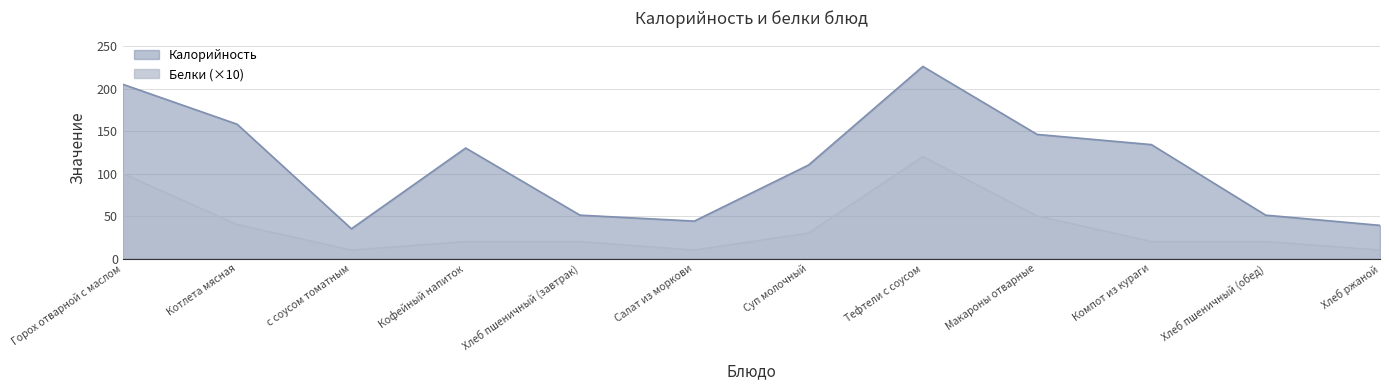

What position from the left is Суп молочный?

7